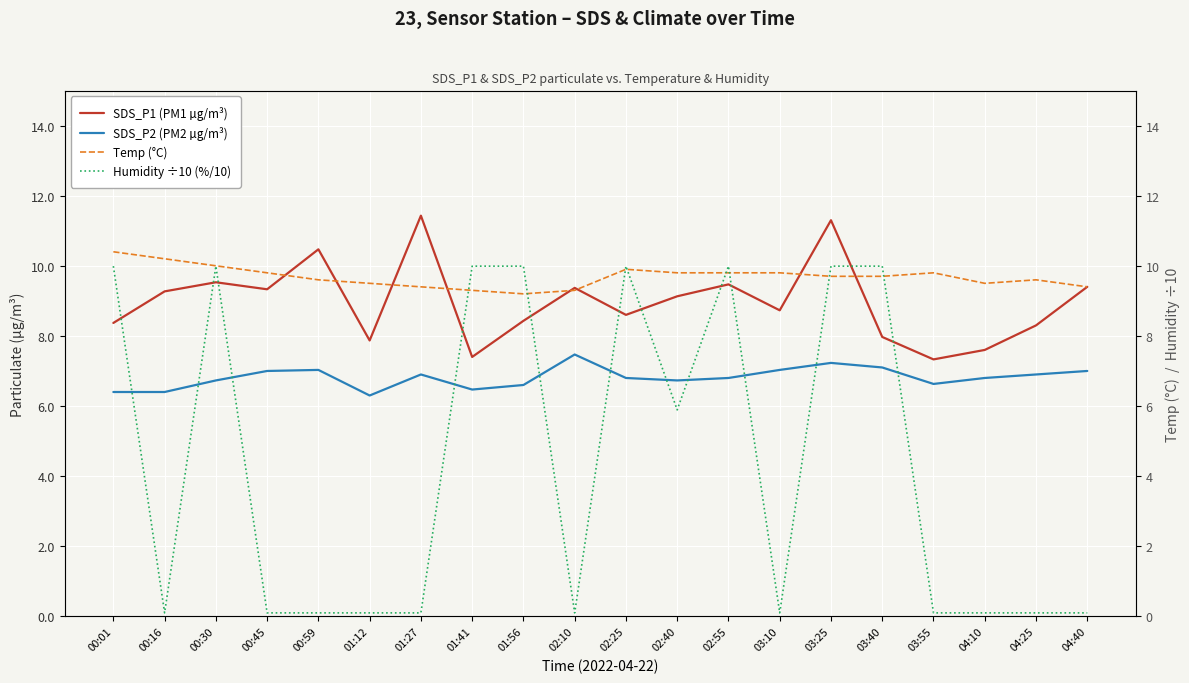

Where is SDS_P1 (PM1 µg/m³) nearest to the value 9?

02:40